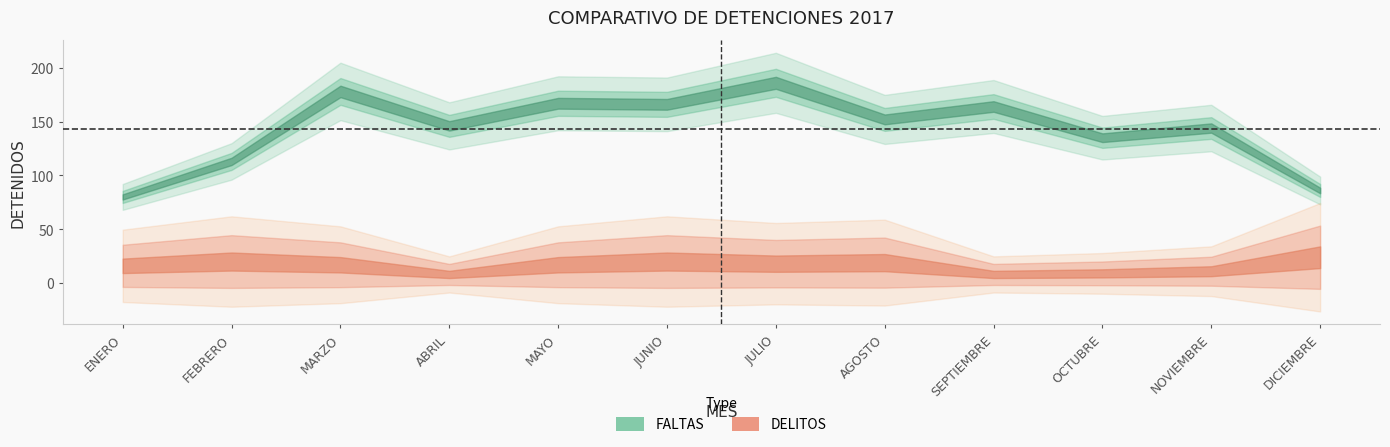

Reading left to right, transcribe all the data shown in this chart.

FALTAS: 80	113	178	146	167	166	186	152	164	135	144	86
DELITOS: 16	20	17	8	17	20	18	19	8	9	11	24